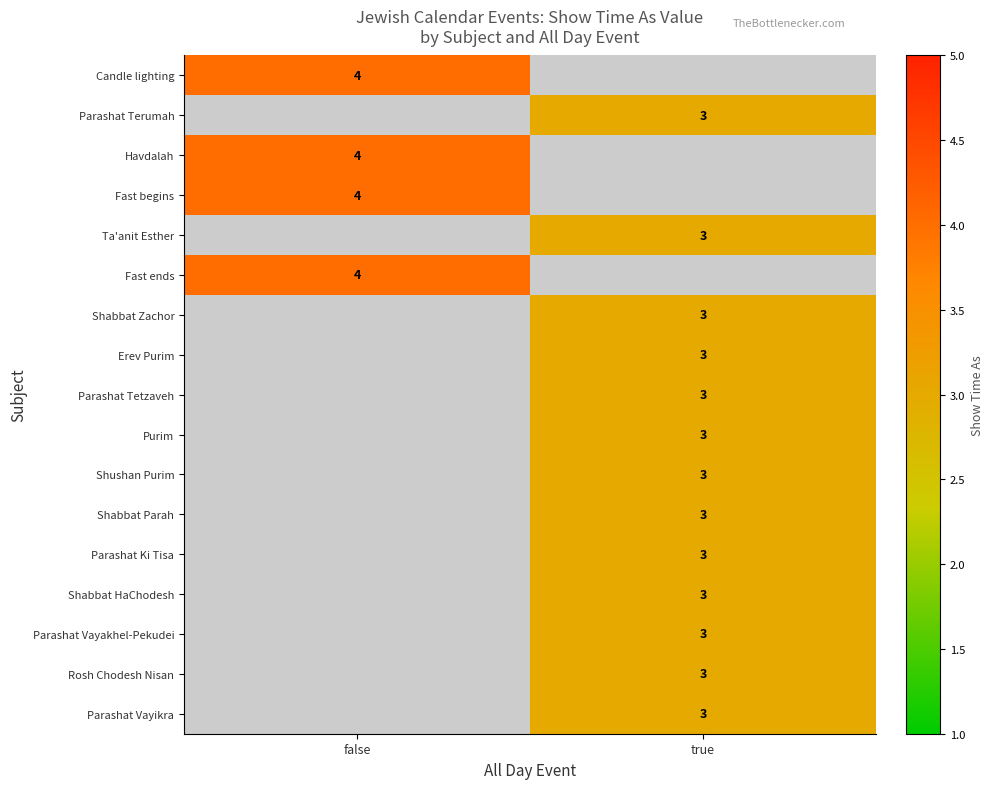

Between true and false, which is larger?

false